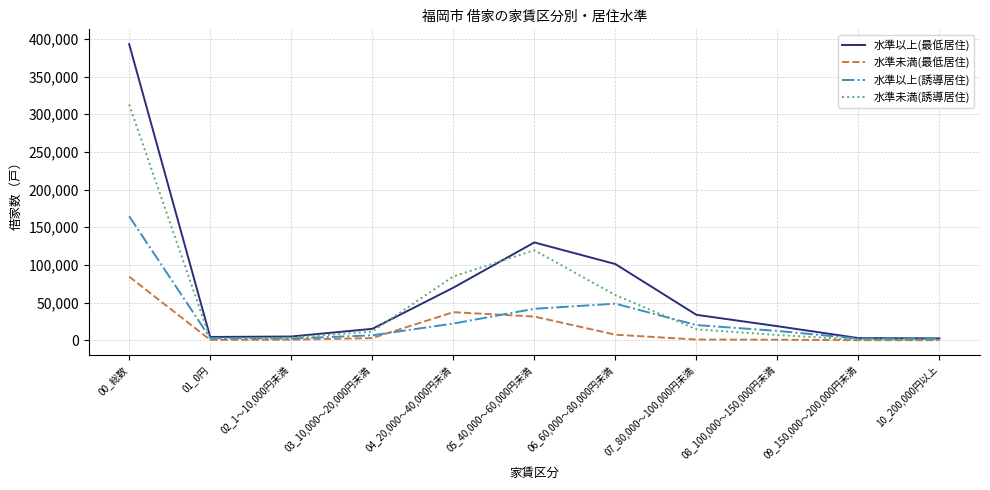

At which label is 水準未満(最低居住) closest to 42200?

04_20,000～40,000円未満